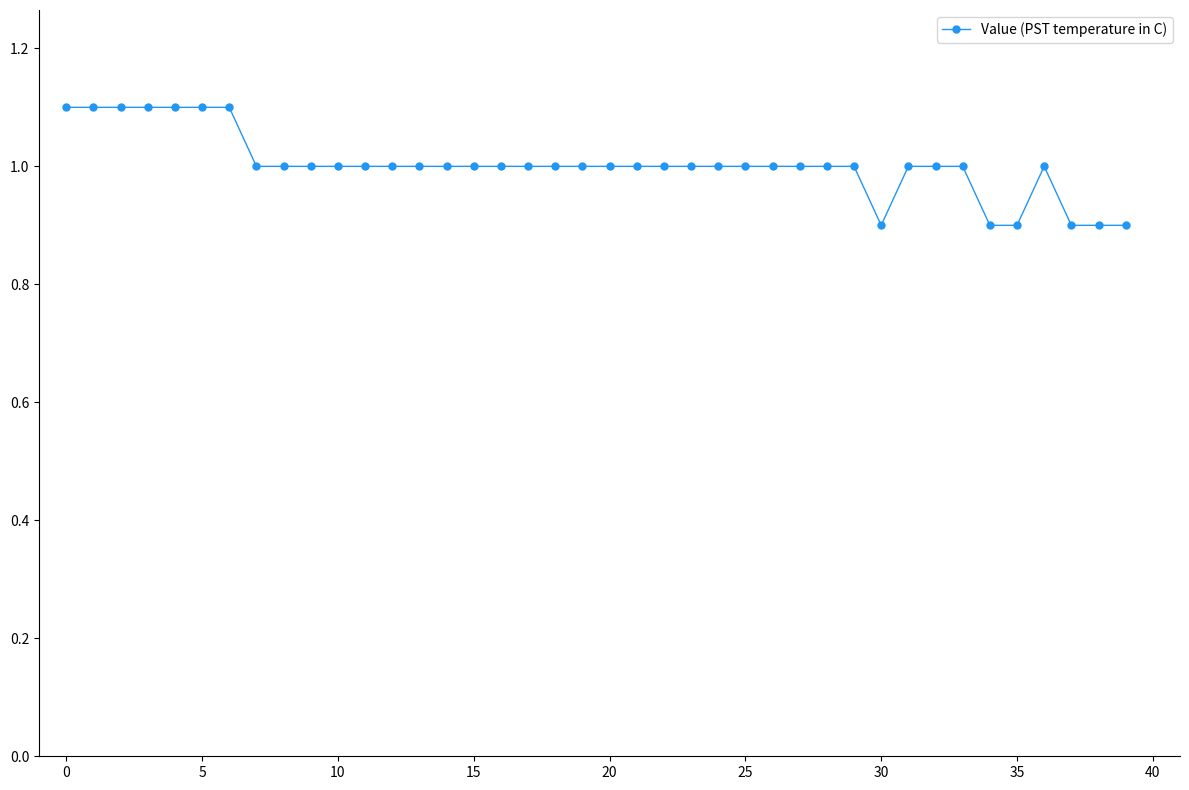

What is the value of the 30th point from the left?

1.0